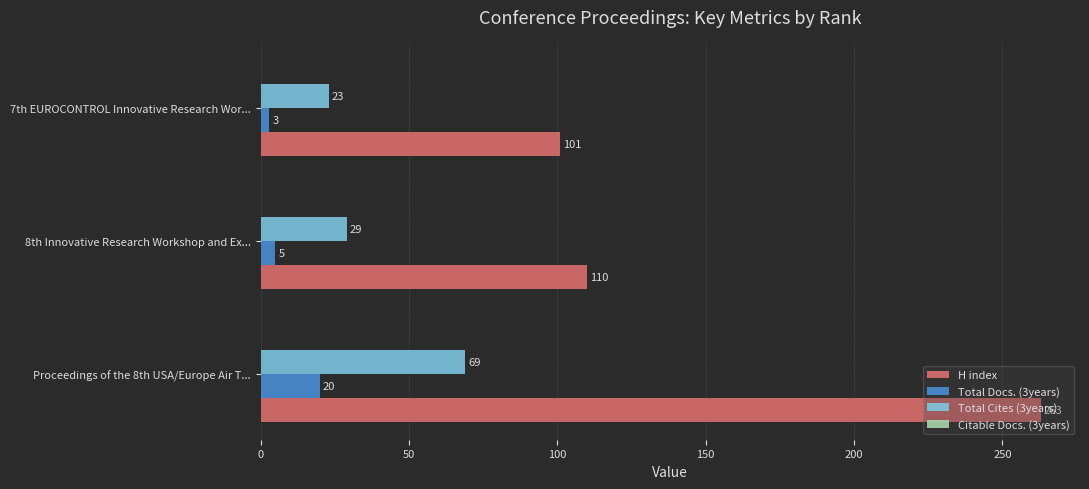

Is it true that Total Cites (3years) equals 29 at 8th Innovative Research Workshop and Ex...?

True